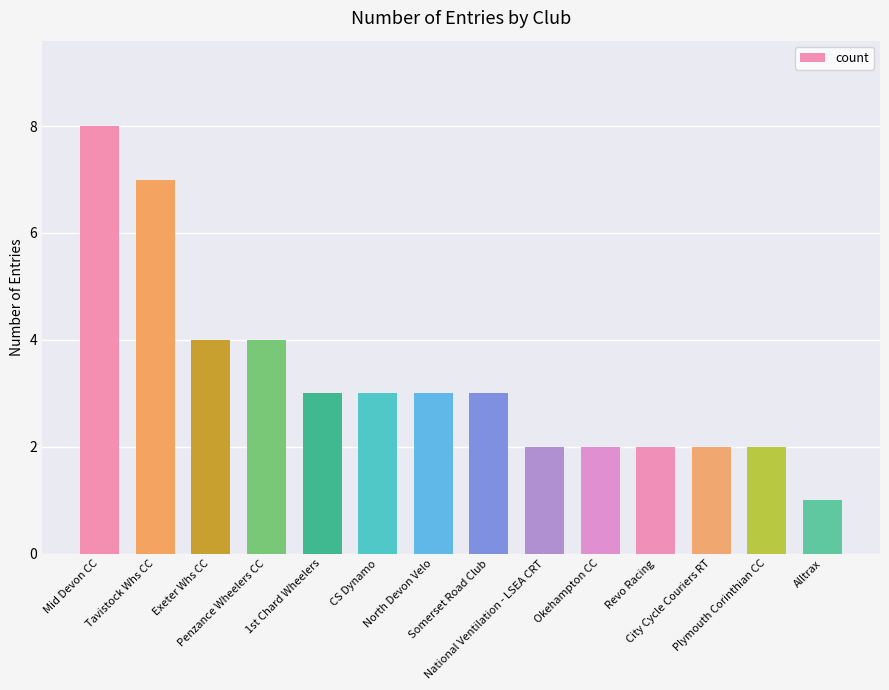

What is the sum of all values?

46